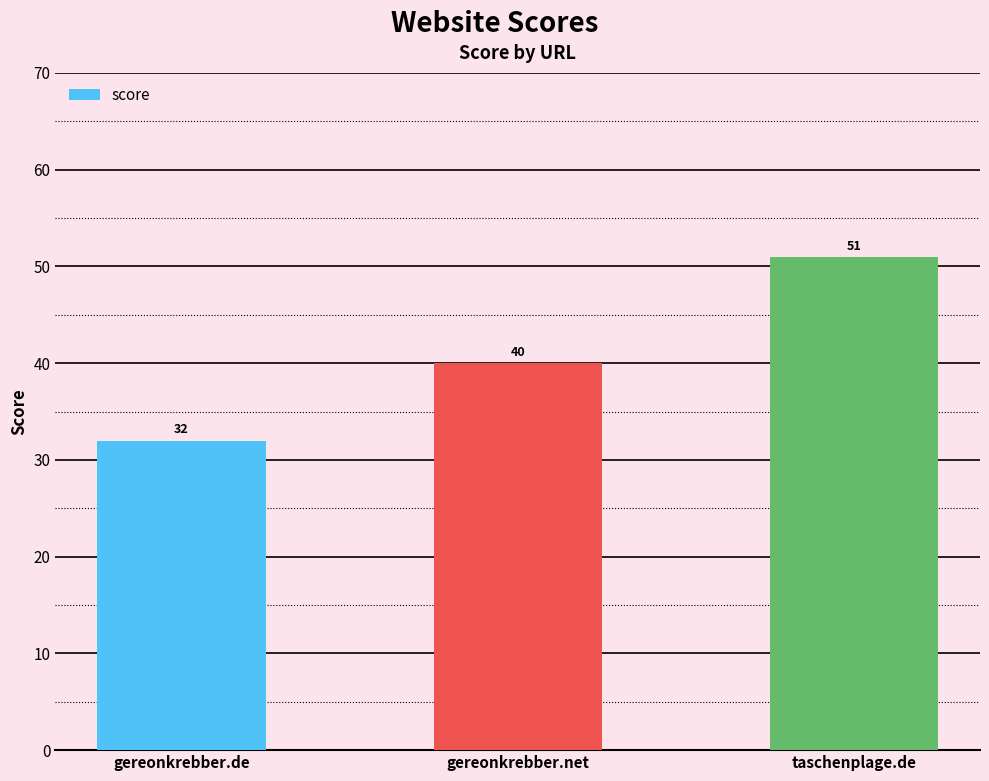

The value at gereonkrebber.de is 32. True or false?

True